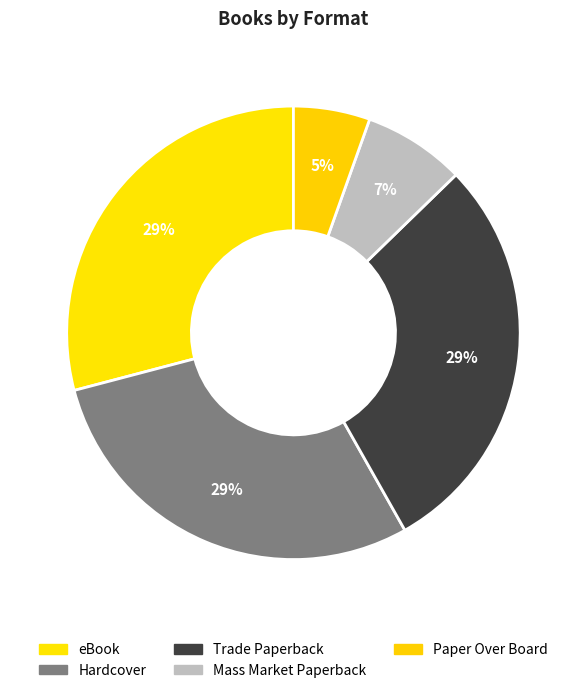

Count the number of slices in the pie.

5